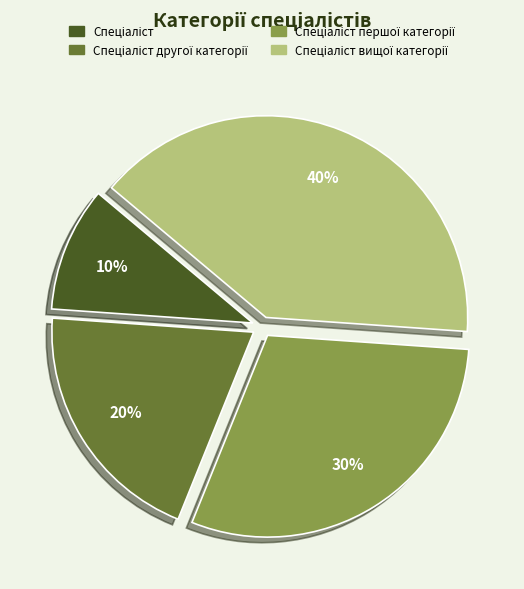

Is there any slice that represents more than half of the pie?

No